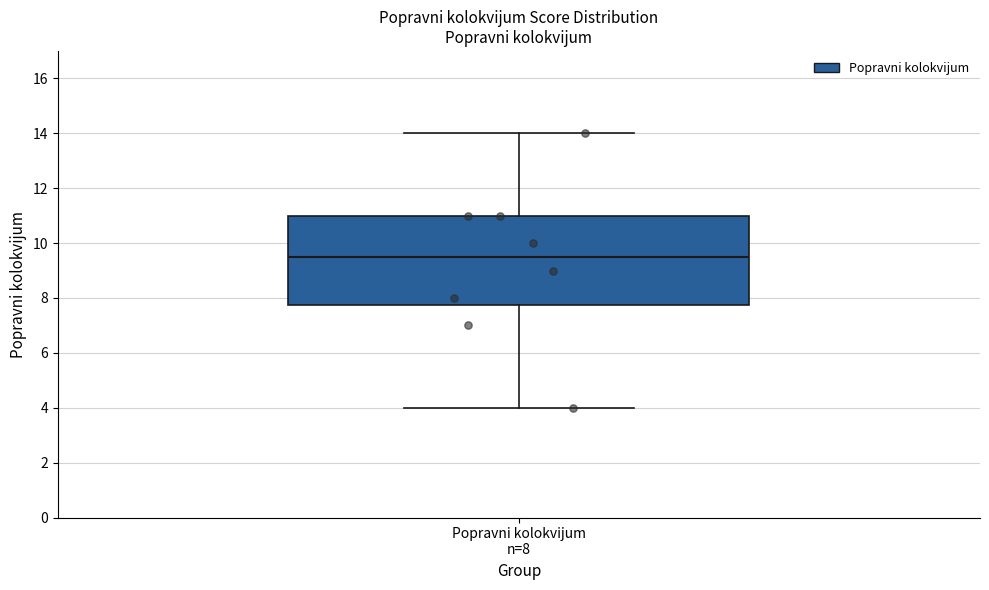

Where does the upper whisker of the box for Popravni kolokvijum n=8 end on the y-axis? The values are not printed on the chart, so give them approximately, as read against the axis.

14.0